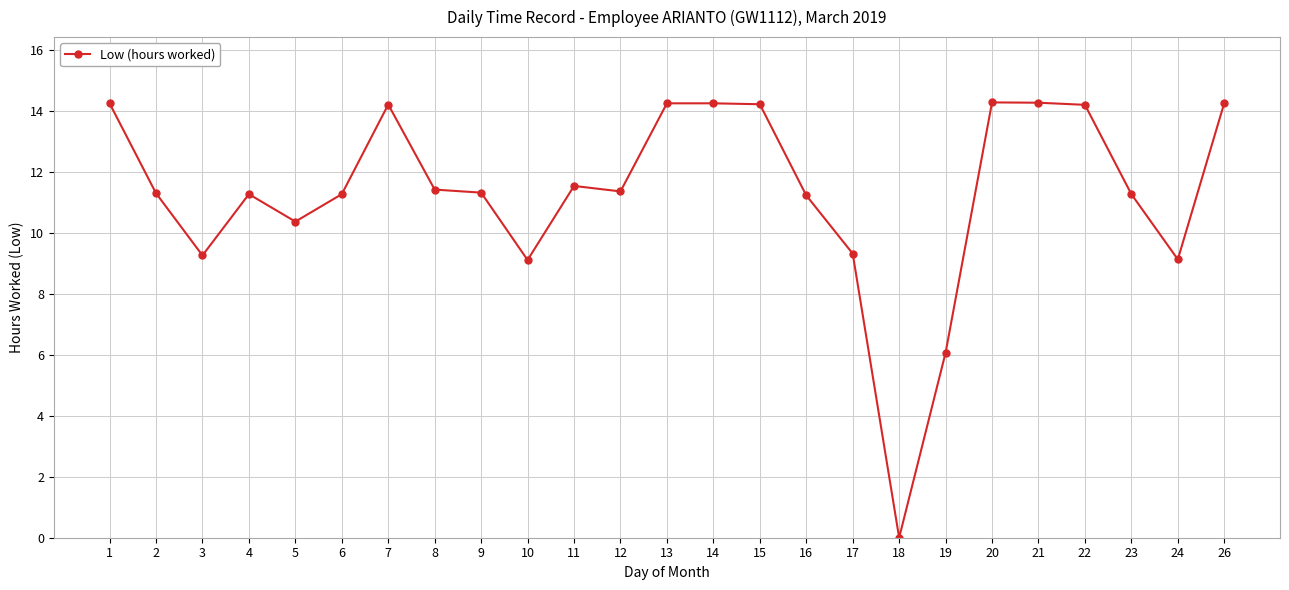

At which label is the value closest to 7?

19